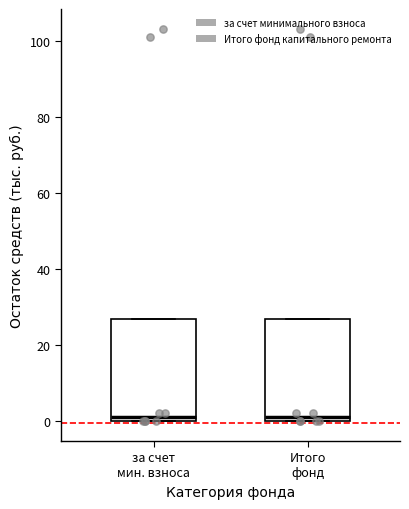

Reading left to right, transcribe this box plot: for each box, give where its median line is, the range the box spans, and where its two whiskers end, as read against the y-axis. The values are not printed on the chart, so give them approximately, as read against the axis.

за счет мин. взноса: median 2, box 0 to 26, whiskers 0 to 26
Итого фонд: median 2, box 0 to 26, whiskers 0 to 26